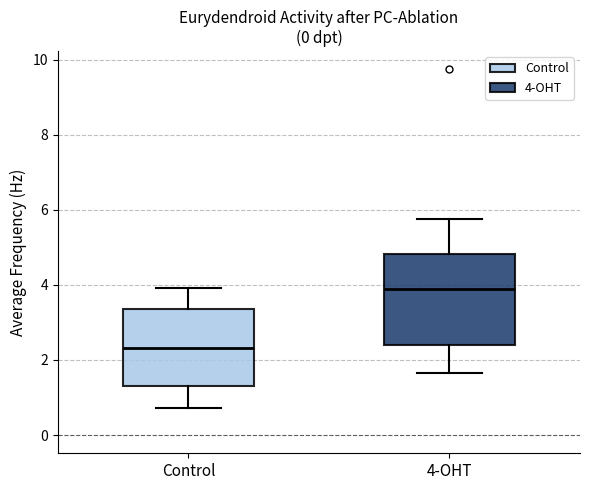

Where does the lower whisker of the box for 4-OHT end on the y-axis? The values are not printed on the chart, so give them approximately, as read against the axis.

1.6